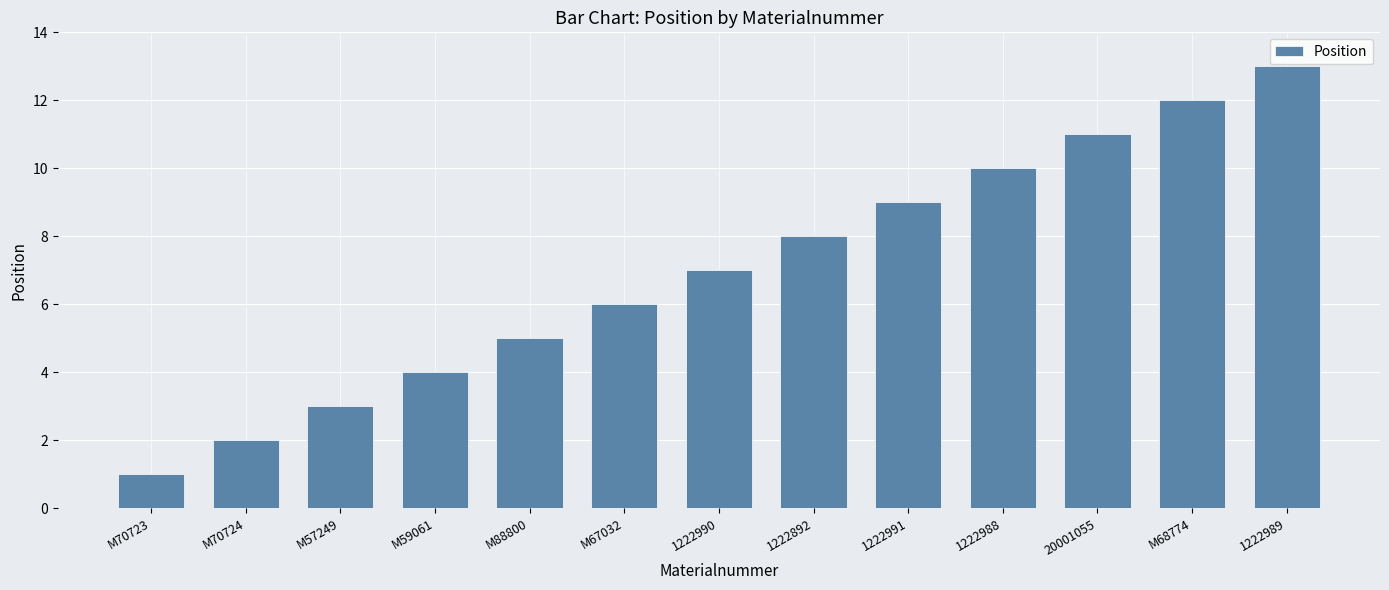

List the labels in order of value, smallest first.

M70723, M70724, M57249, M59061, M88800, M67032, 1222990, 1222892, 1222991, 1222988, 20001055, M68774, 1222989